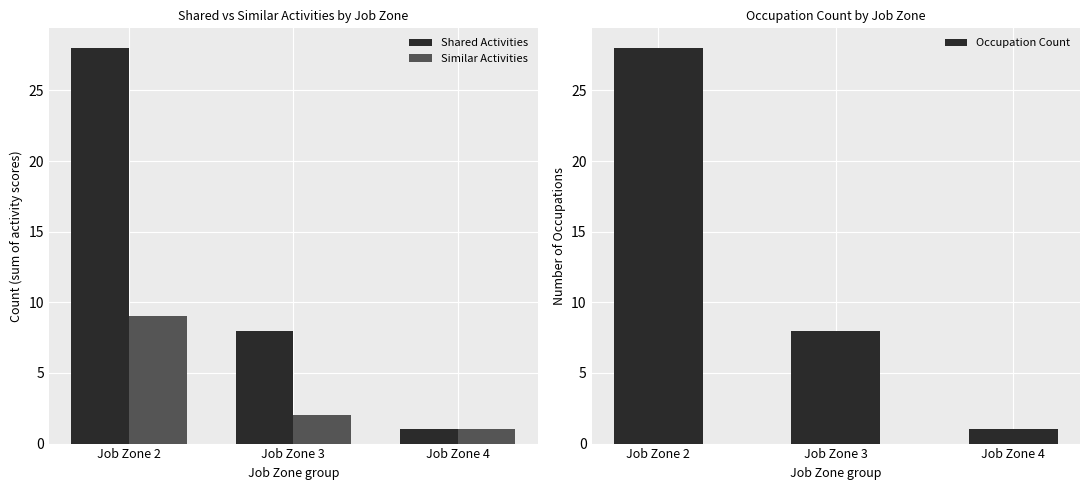

Rank the series by their maximum value, from highest to lowest.

Shared Activities, Occupation Count, Similar Activities